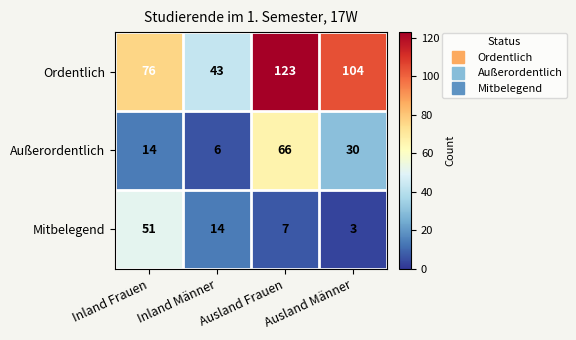

At how many categories does at least one series exceed 3?

4